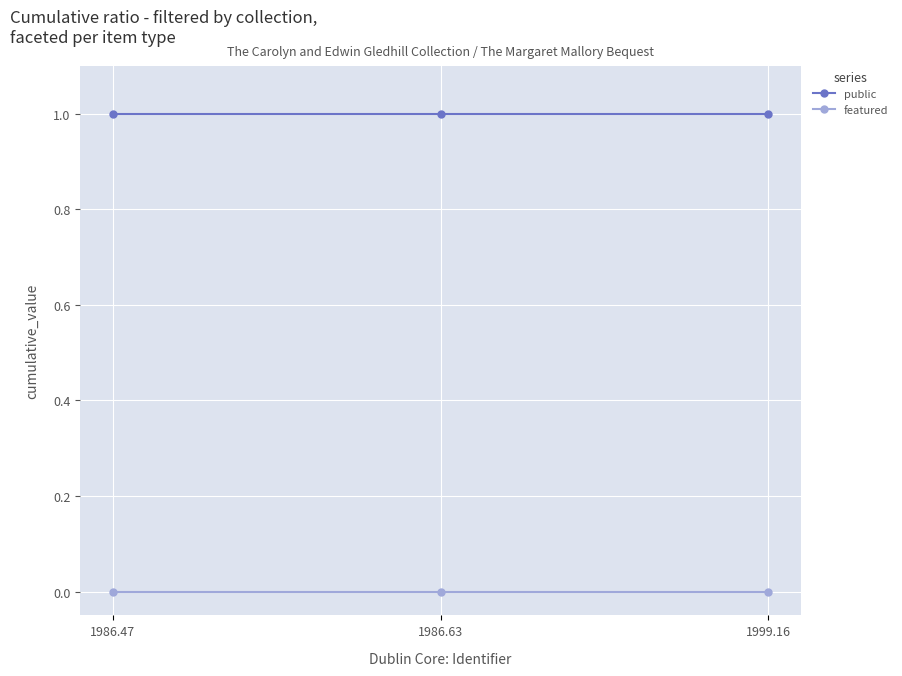

Is this an area chart (filled region under the line)?

No